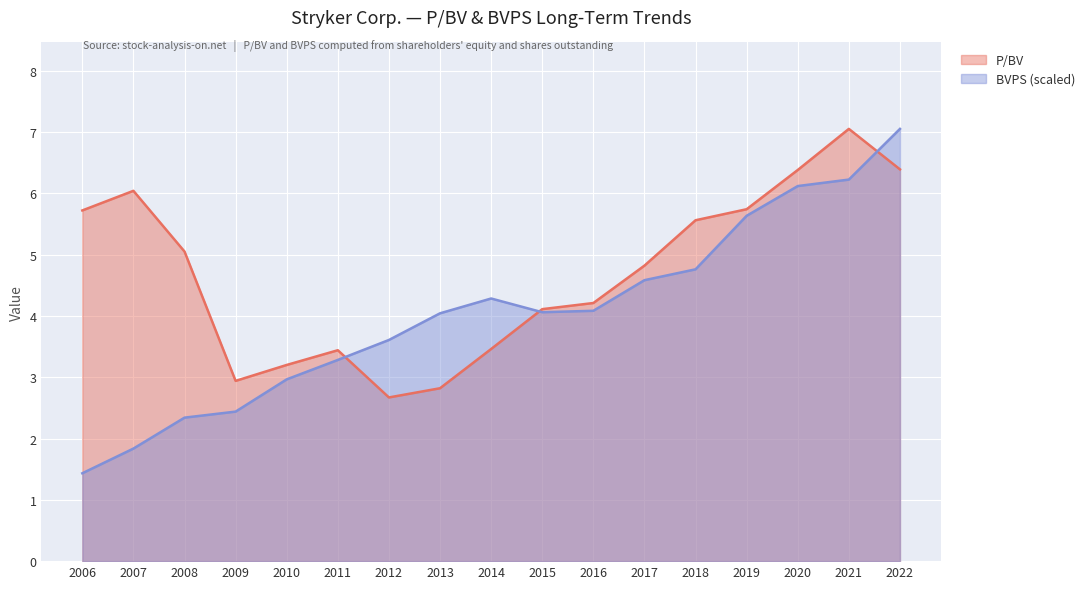

What is the approximate value of BVPS at 2012?

3.6